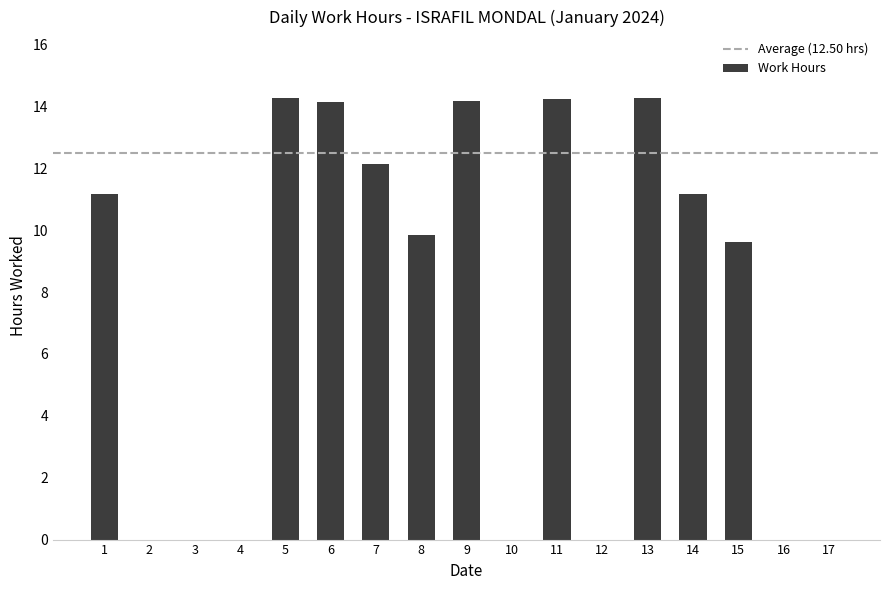

Is it true that the value at 17 is 0.0?

True